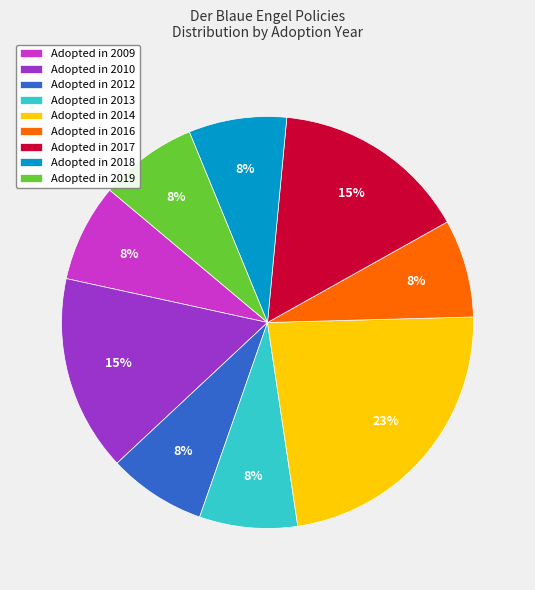

Count the number of slices in the pie.

9